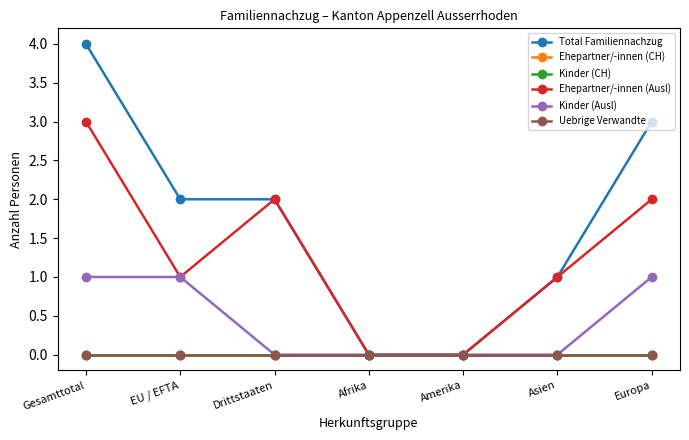

Which category has the highest value in the Uebrige Verwandte series?

Gesamttotal